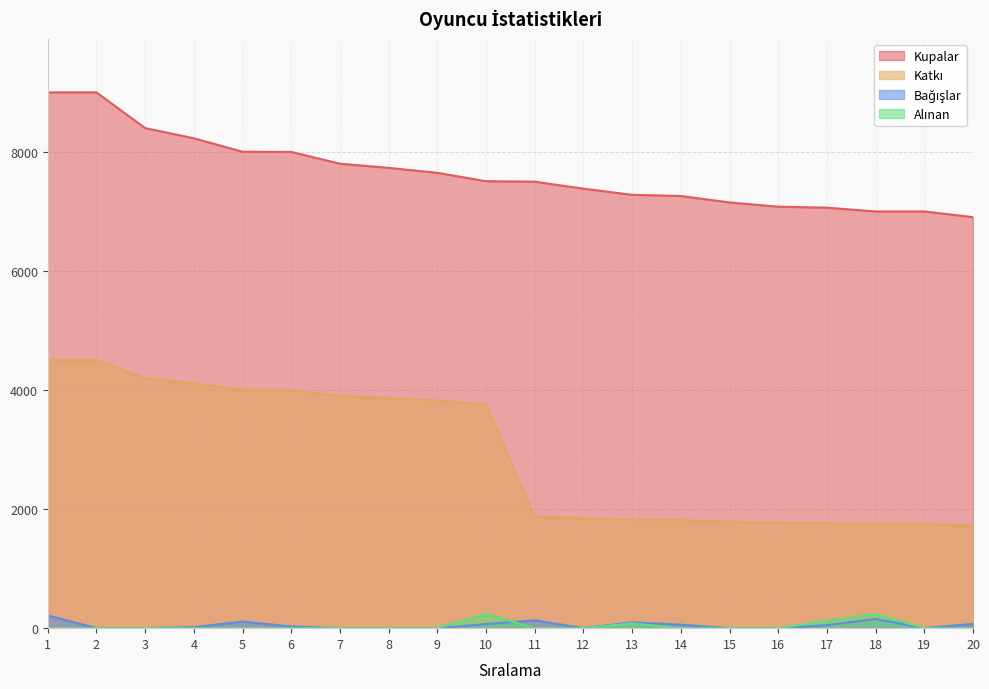

What is the maximum value shown in the chart?

9000